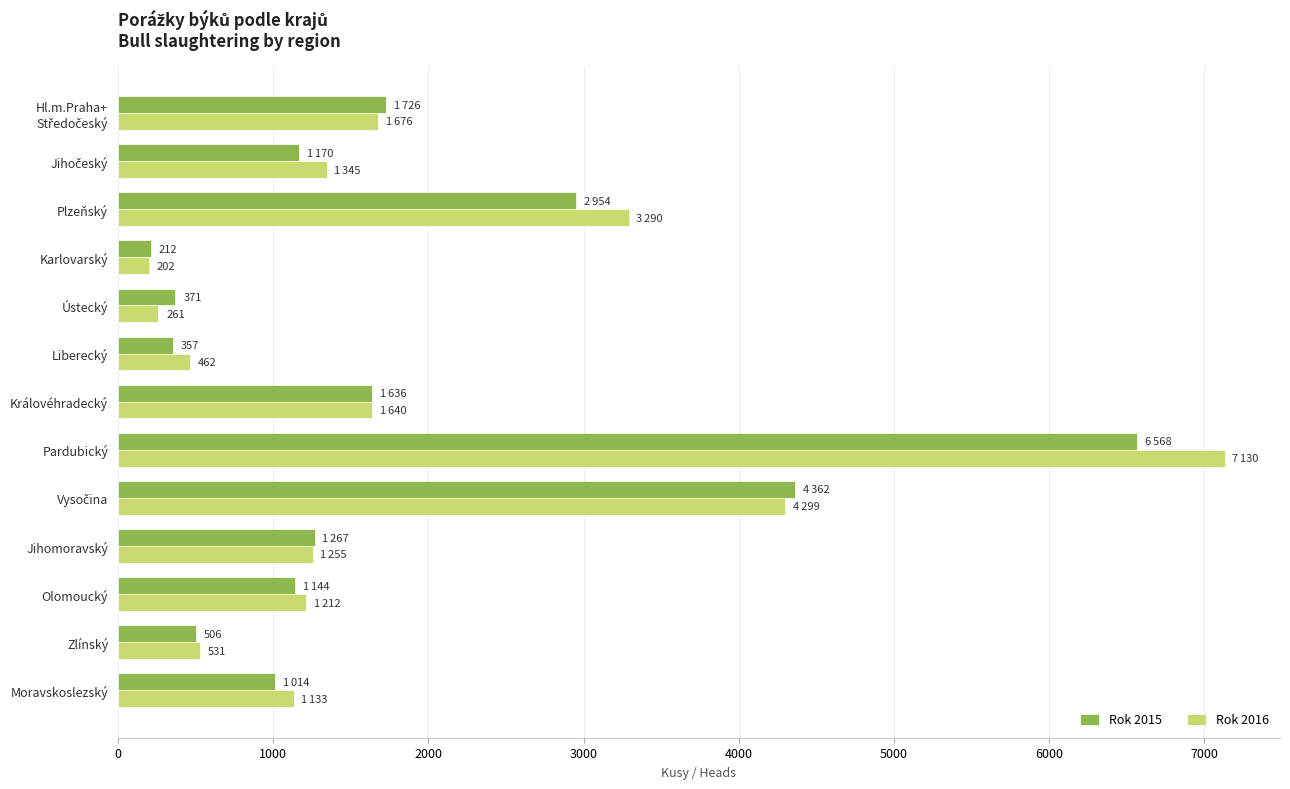

Which series has the widest spread of values?

Rok 2016